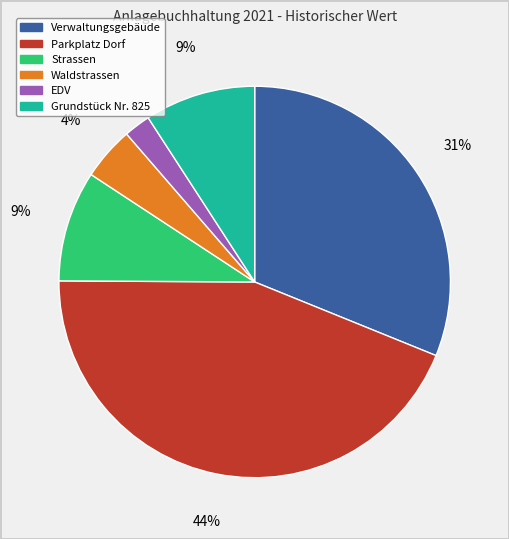

Which has a higher value, EDV or Parkplatz Dorf?

Parkplatz Dorf